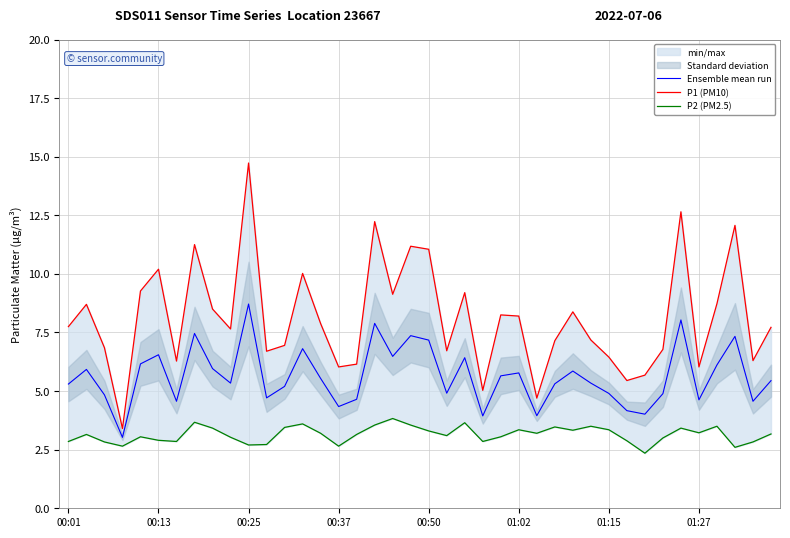

What is the highest value of the Ensemble mean run series?

8.7